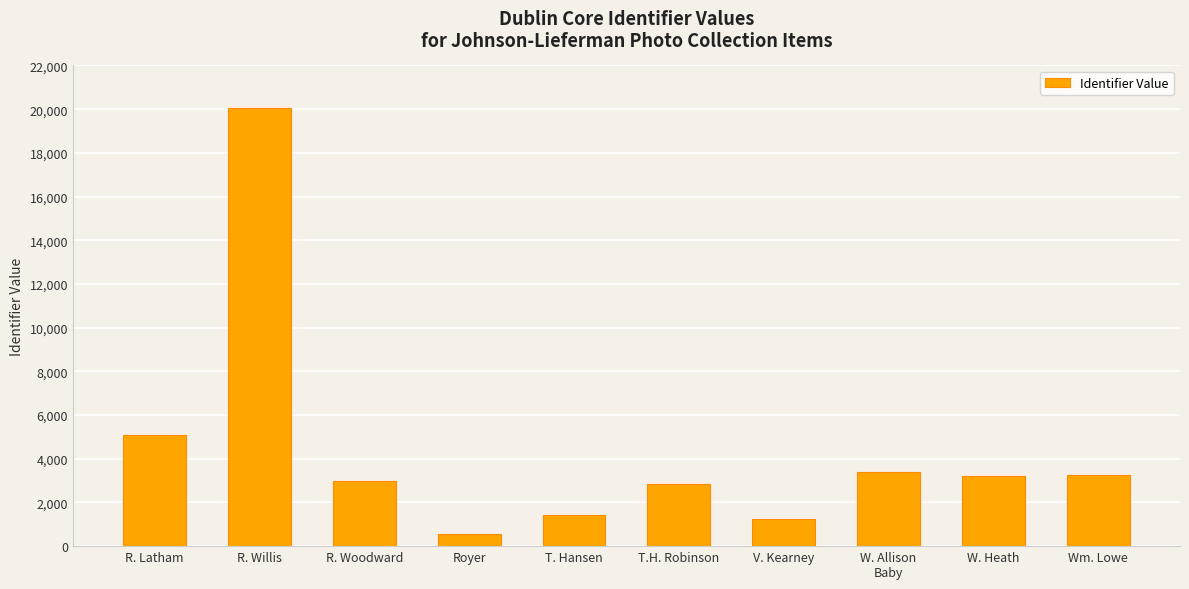

At which label does the data first exceed 3221?

R. Latham